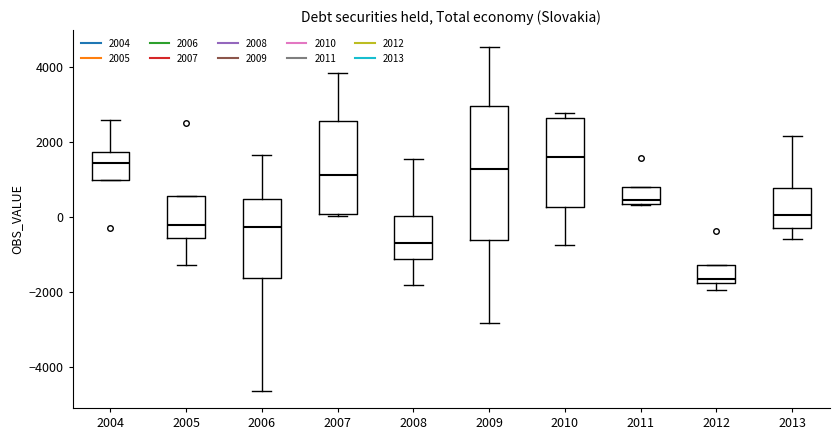

Reading left to right, transcribe this box plot: for each box, give where its median line is, the range the box spans, and where its two whiskers end, as read against the y-axis. The values are not printed on the chart, so give them approximately, as read against the axis.

2004: median 1400, box 1000 to 1800, whiskers 1000 to 2600
2005: median -200, box -600 to 600, whiskers -1200 to 600
2006: median -200, box -1600 to 400, whiskers -4600 to 1600
2007: median 1200, box 0 to 2600, whiskers 0 (just below the box's lower edge) to 3800
2008: median -600, box -1200 to 0, whiskers -1800 to 1600
2009: median 1200, box -600 to 3000, whiskers -2800 to 4600
2010: median 1600, box 200 to 2600, whiskers -800 to 2800
2011: median 400 (just above the box's lower edge), box 400 to 800, whiskers 400 to 800
2012: median -1600, box -1800 to -1200, whiskers -2000 to -1200
2013: median 0, box -400 to 800, whiskers -600 to 2200